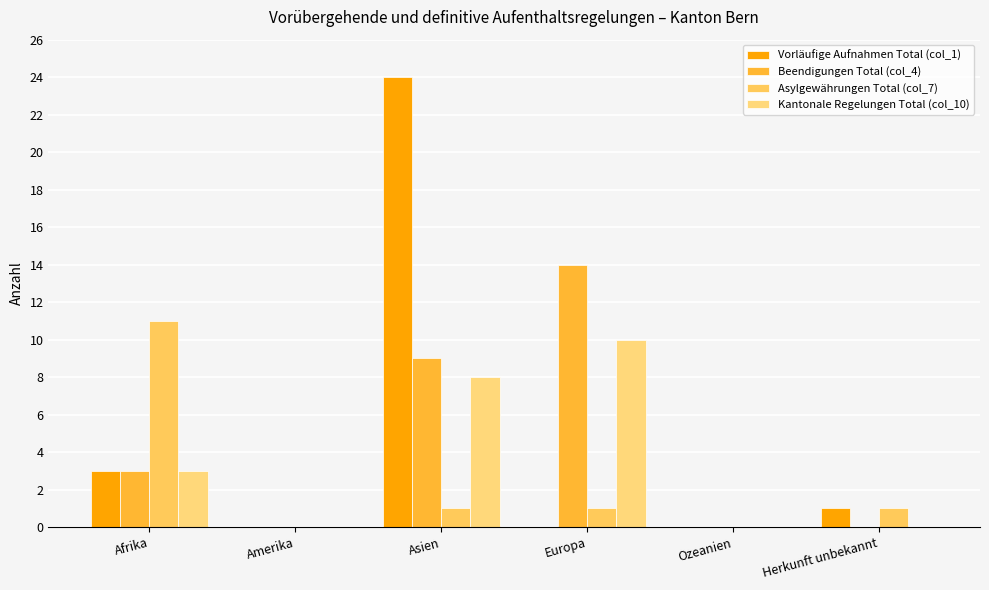

How many distinct data groups are displayed?

4